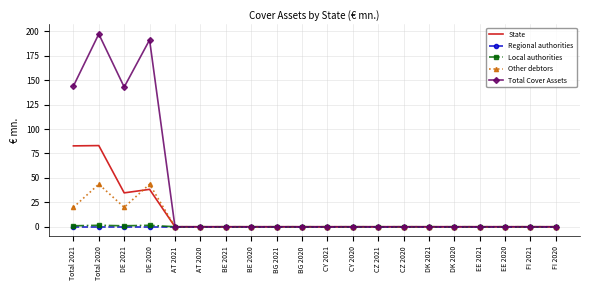

Which label corresponds to the largest value in the chart?

Total 2020